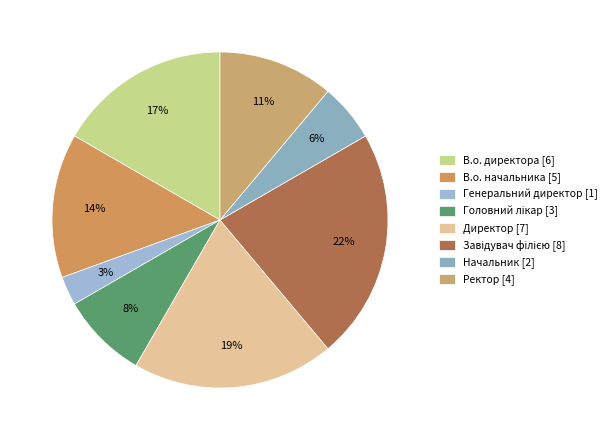

True or false: В.о. начальника accounts for 14% of the total.

True